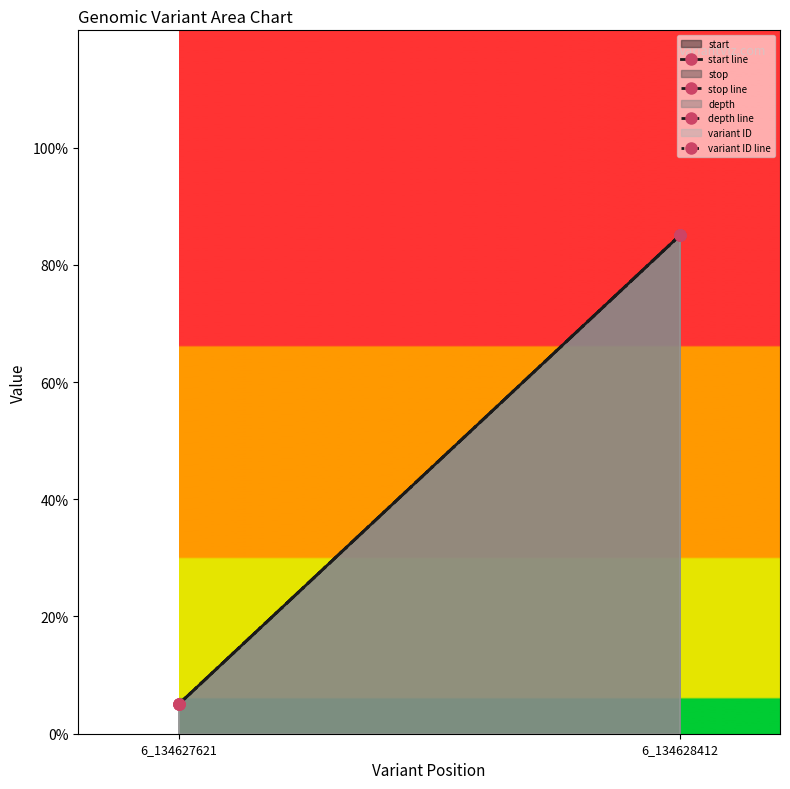

What is the value of the variant ID line point at the 1st from the left?

5